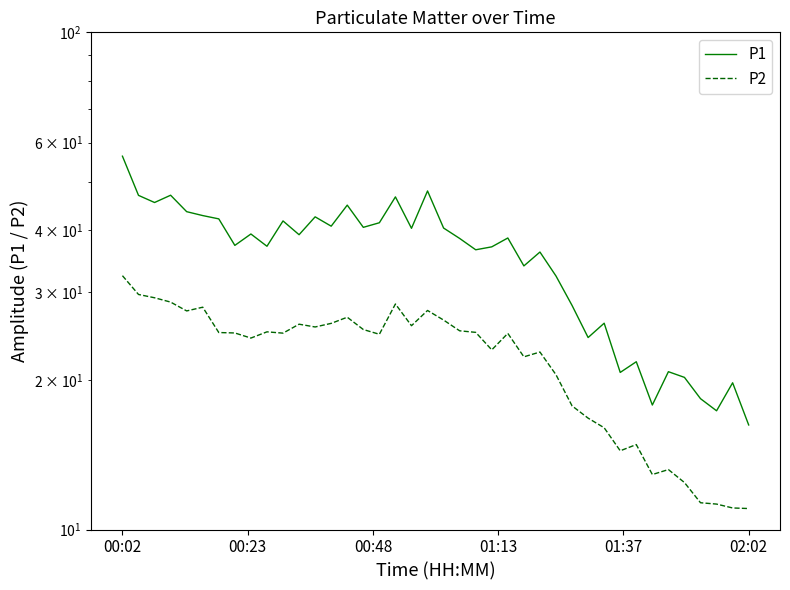

What is the sum of the P2 values at 19 and 25?

49.8